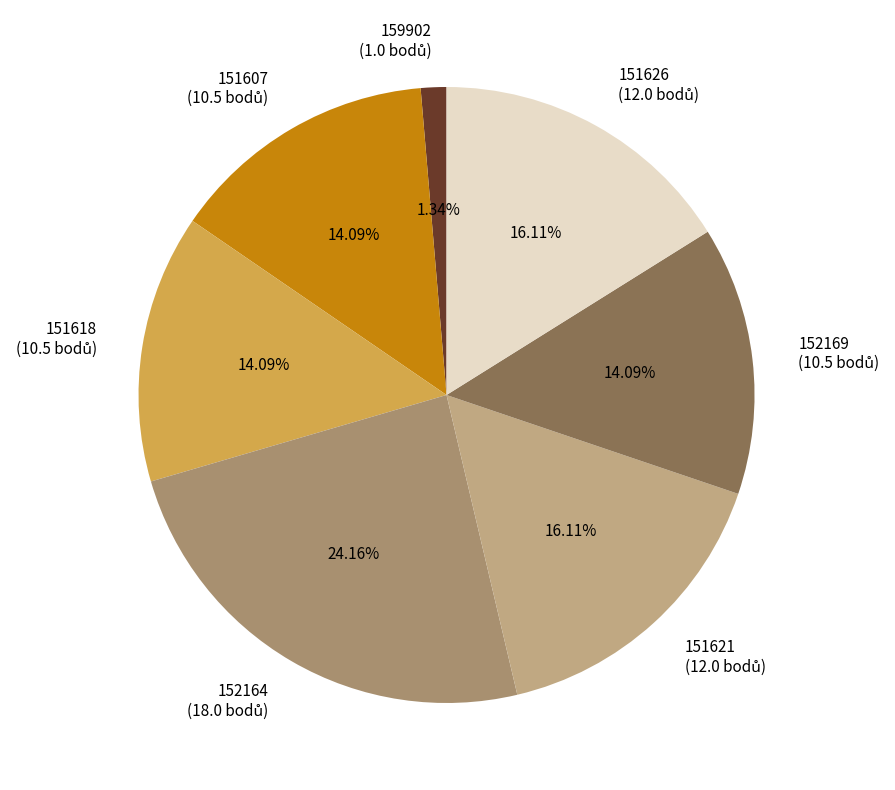

Does 152169 account for over 50% of the chart?

No